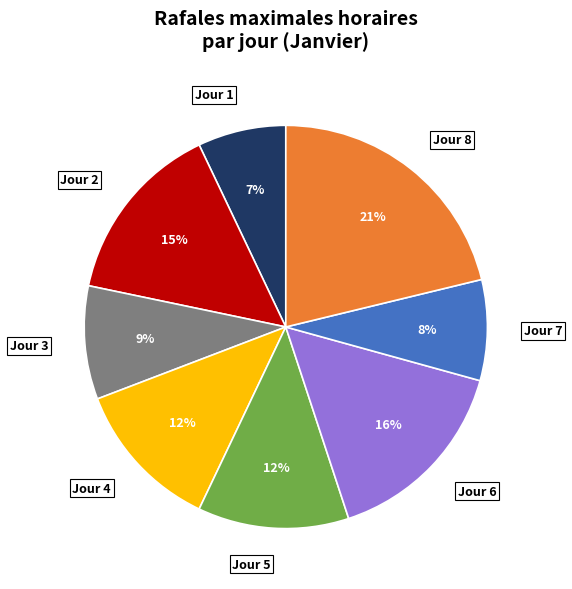

The Jour 6 slice represents 16% of the pie. True or false?

True